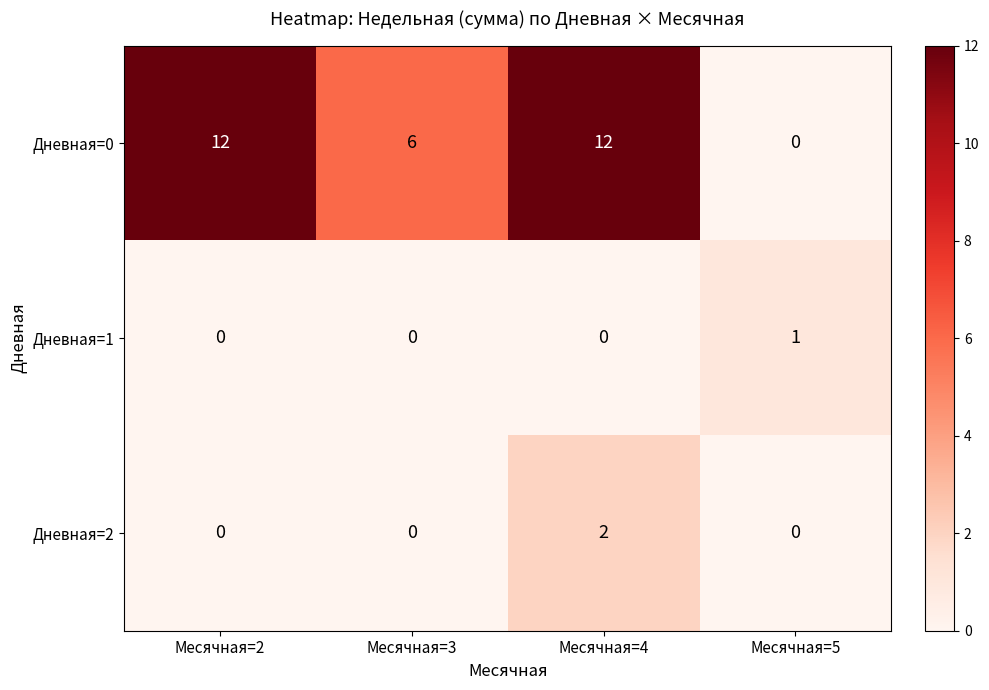

What is the sum of the Дневная=0 values at Месячная=5 and Месячная=3?

6